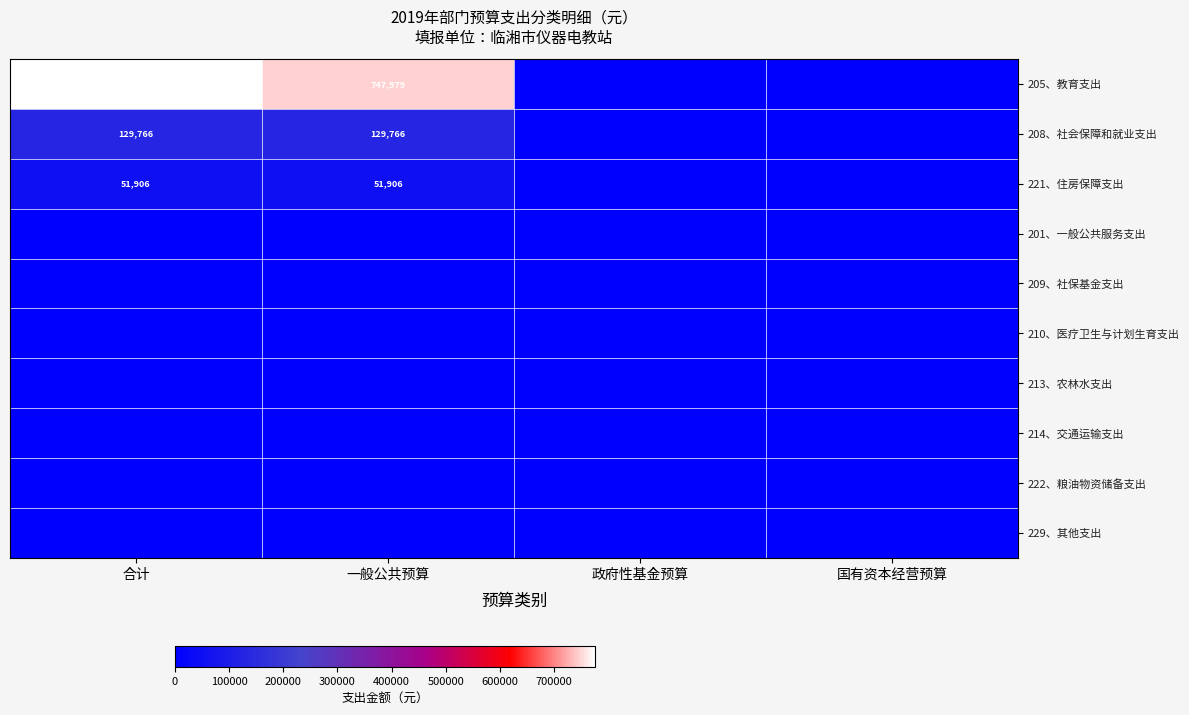

Is it true that 205、教育支出 equals 775979 at 合计?

True